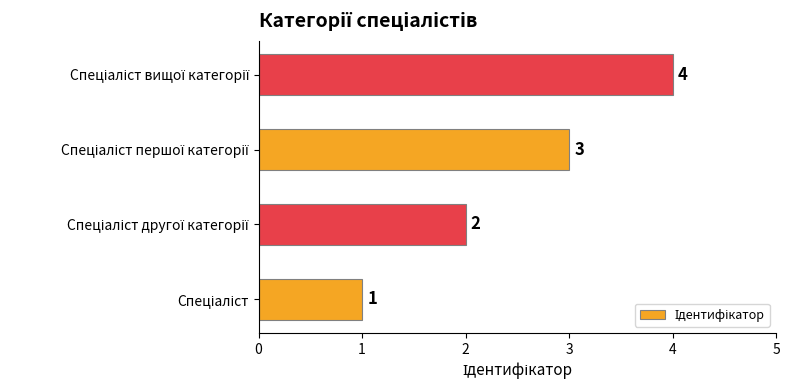

What is the greatest value displayed?

4